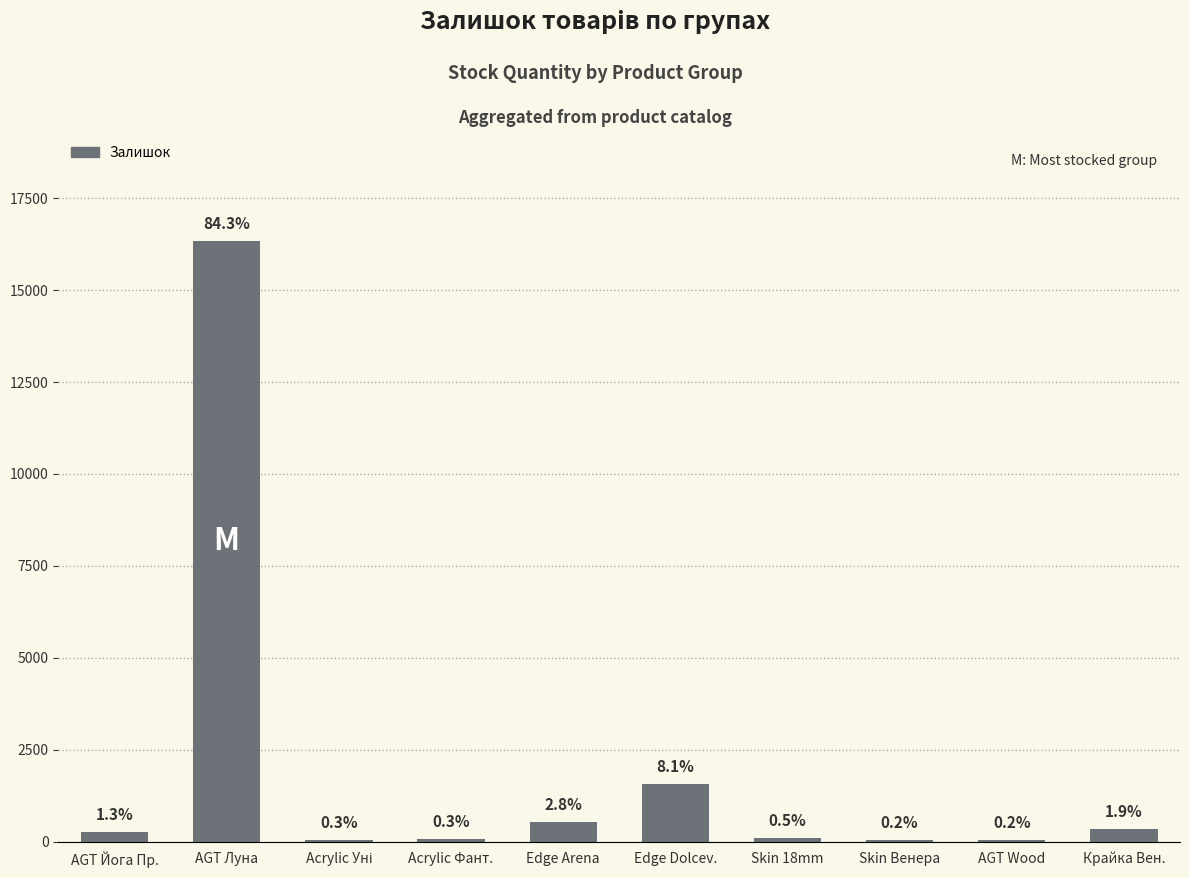

What is the label of the 2nd bar from the left?

AGT Луна